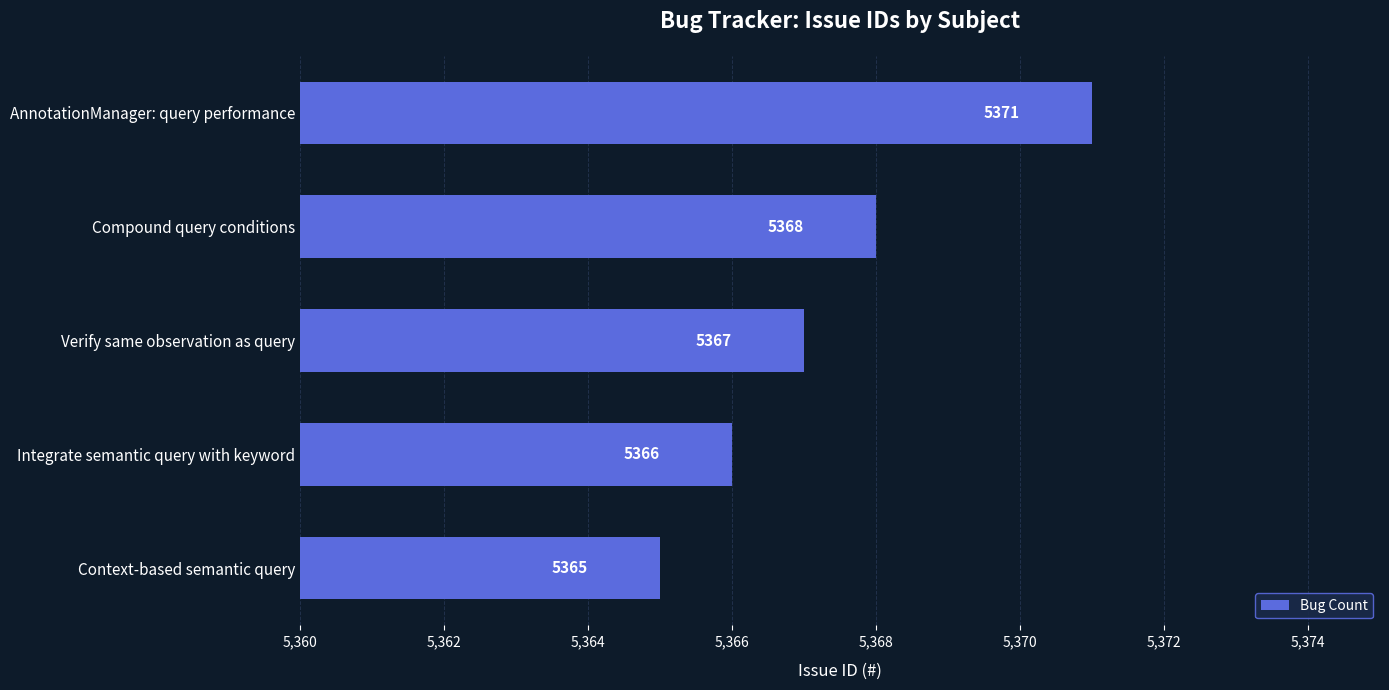

List the labels in order of value, smallest first.

Context-based semantic query, Integrate semantic query with keyword, Verify same observation as query, Compound query conditions, AnnotationManager: query performance